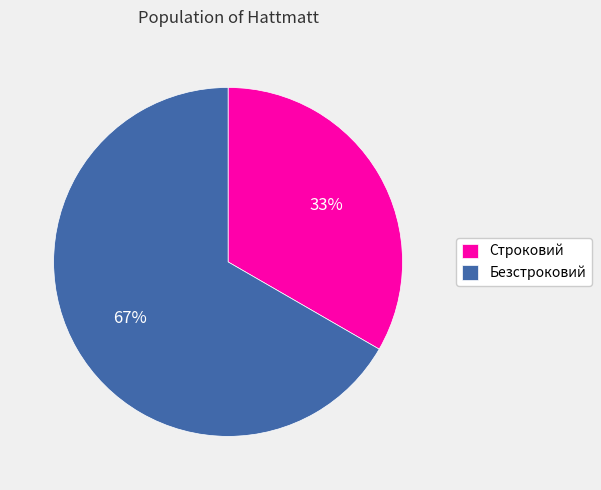

Which category has the smallest portion of the pie?

Строковий